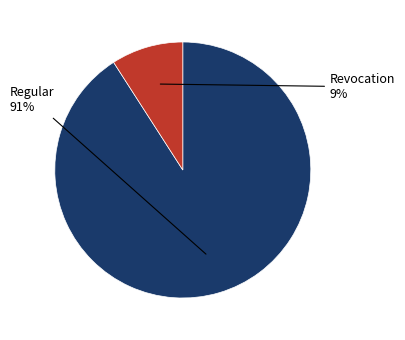

Which slice is the smallest?

Revocation